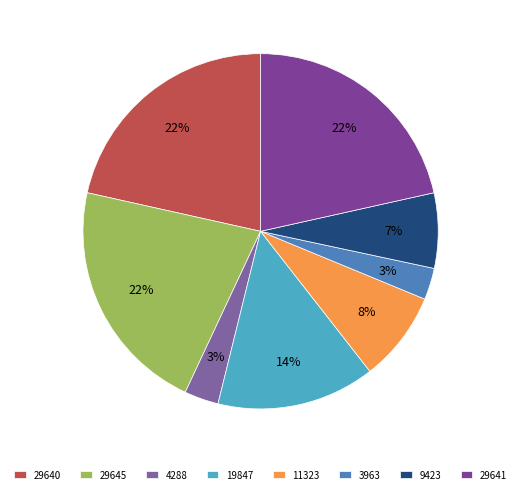

To the nearest percent, what percentage of the pie is 4288?

3%